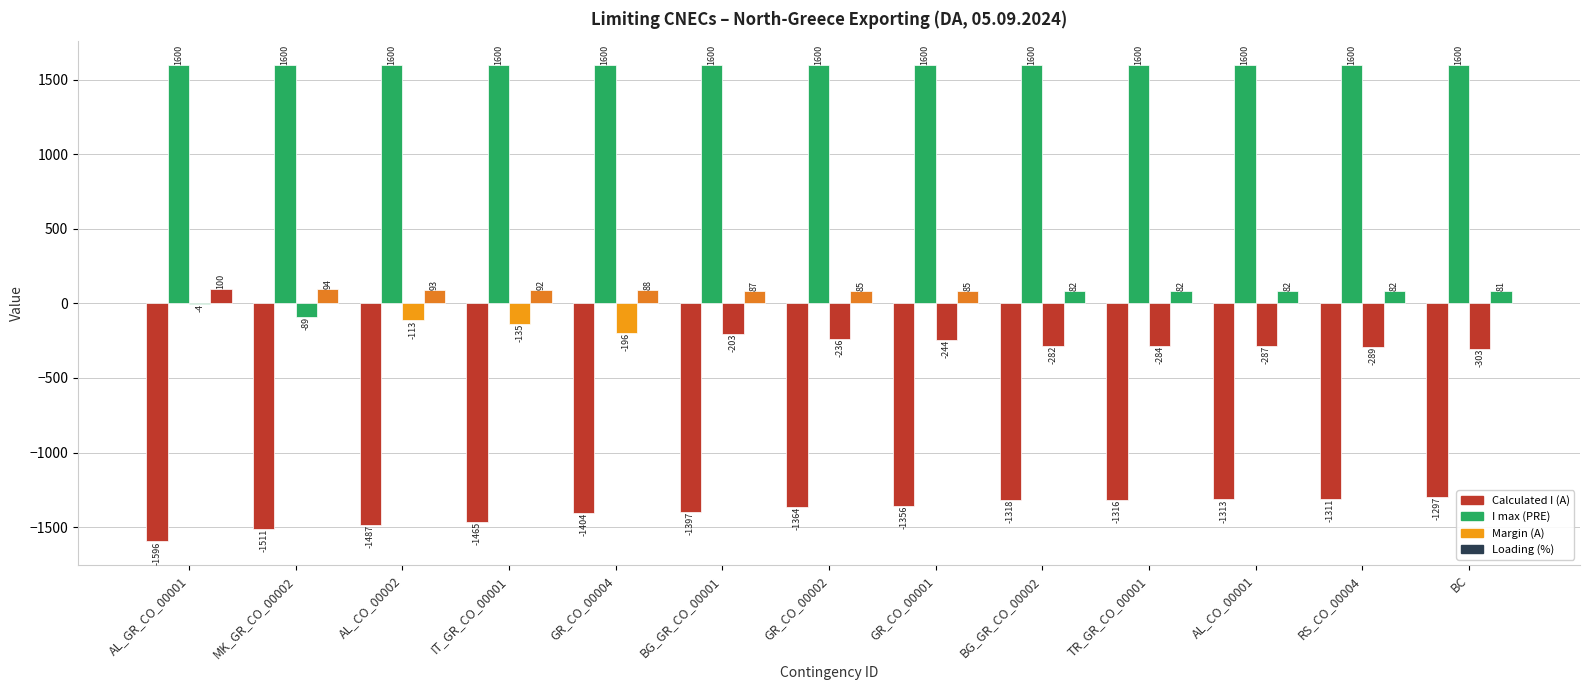

The value of Margin (A) at BG_GR_CO_00002 is -376. True or false?

False